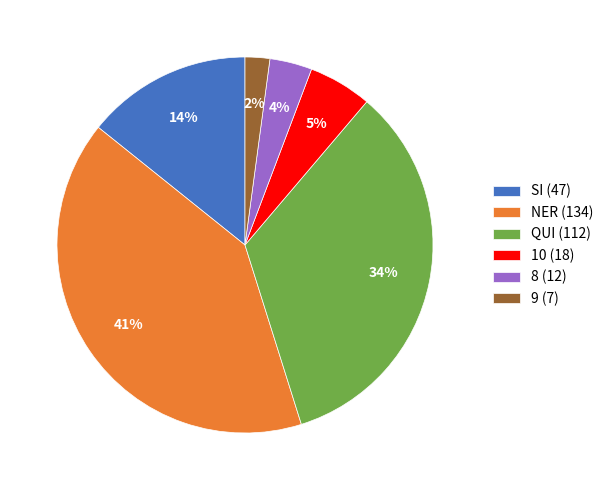

What percentage is the NER slice, to the nearest percent?

41%